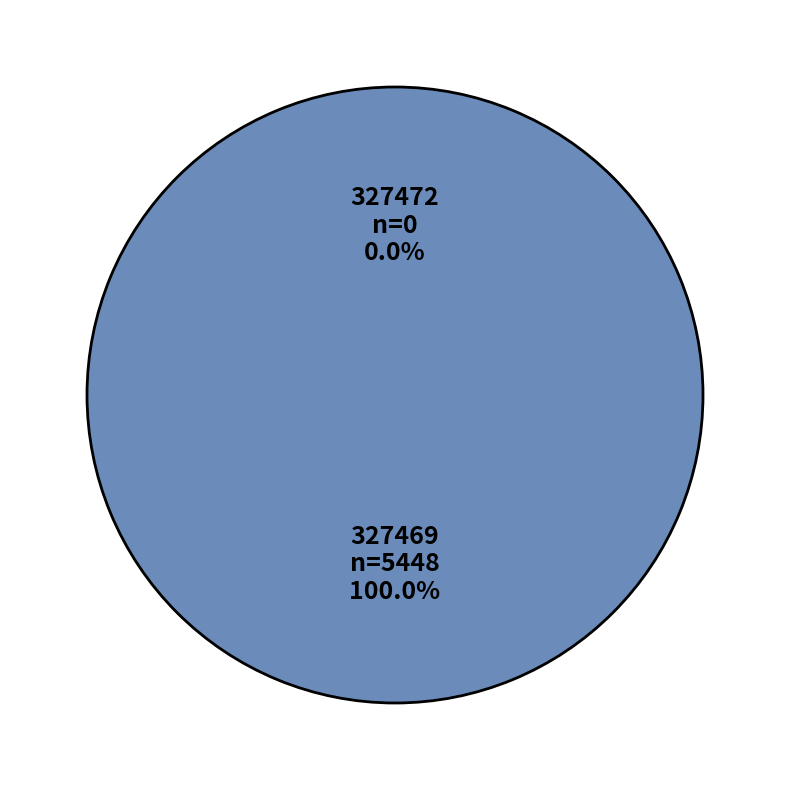

Which slice is the largest?

327469